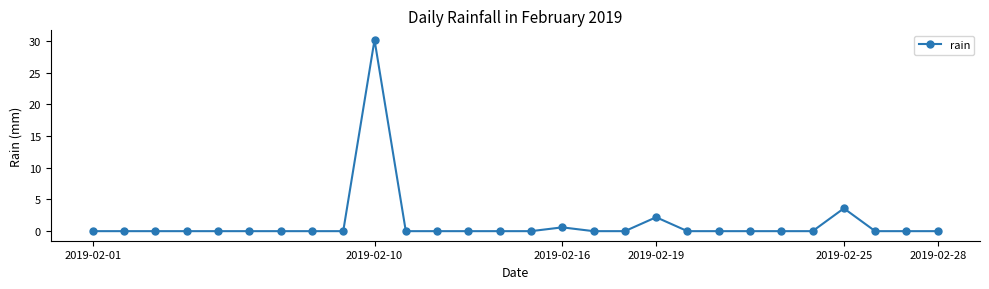

Reading right to left, extract all data points from this chart.

0.0	0.0	0.0	3.6	0.0	0.0	0.0	0.0	0.0	2.2	0.0	0.0	0.6	0.0	0.0	0.0	0.0	0.0	30.2	0.0	0.0	0.0	0.0	0.0	0.0	0.0	0.0	0.0